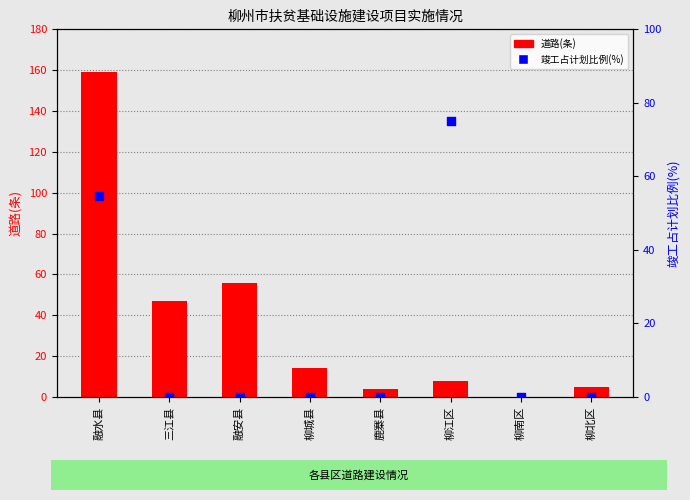

Which series has the largest Y range (max minus min)?

道路(条)